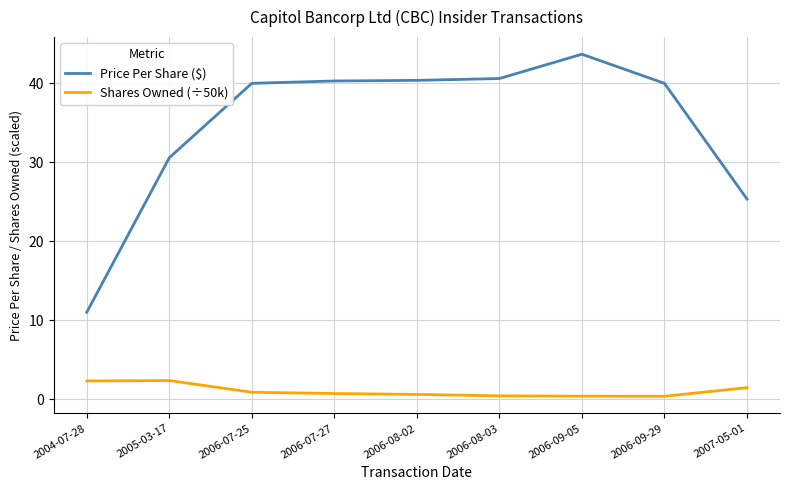

Read the Shares Owned (÷50k) value at 2006-07-27.

0.7